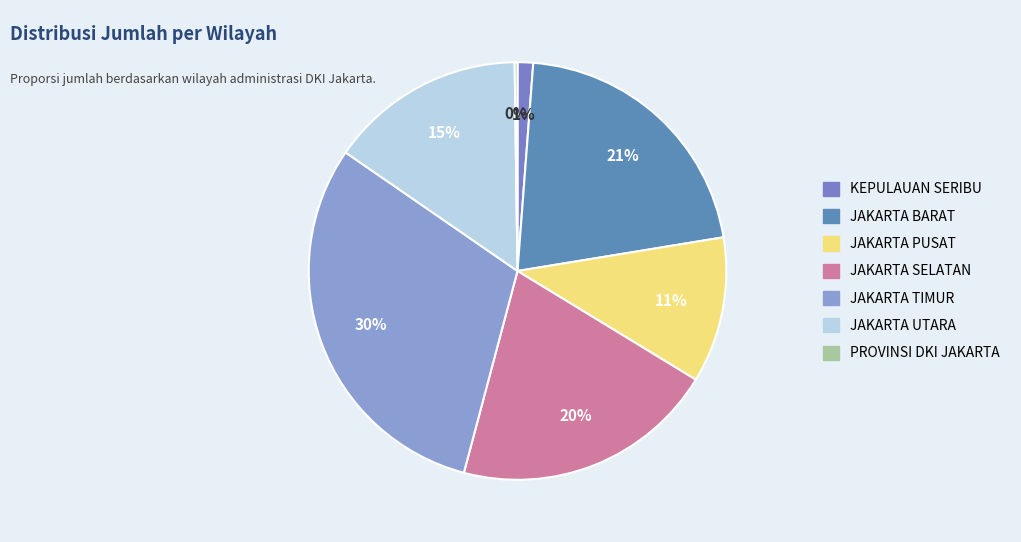

How many segments does this pie chart have?

7